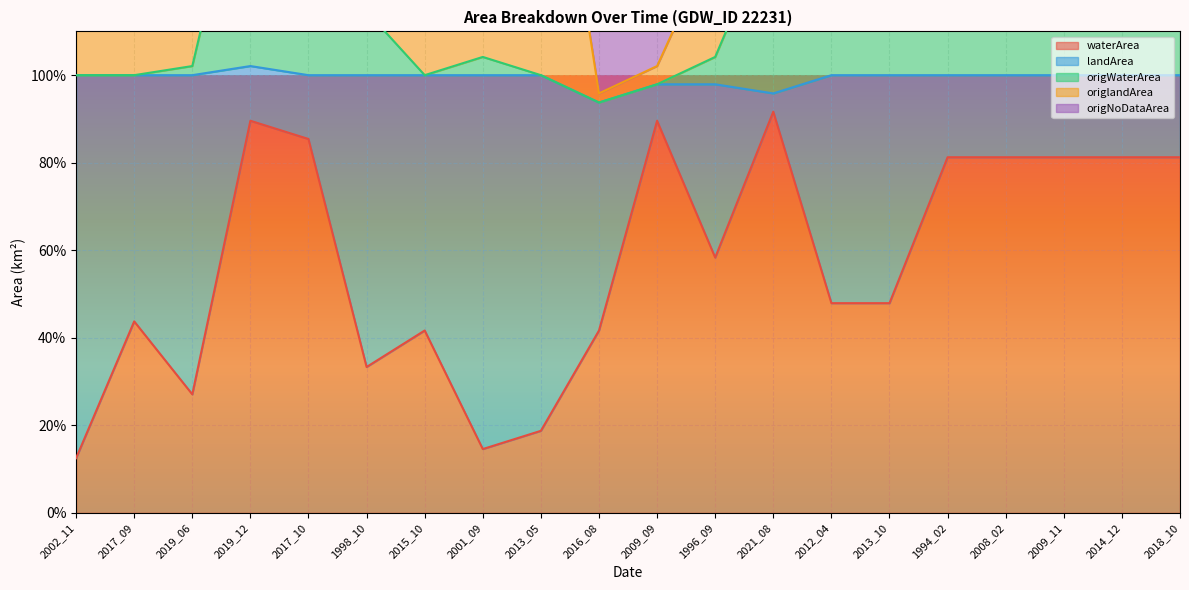

Which series has the largest range (max minus min)?

origNoDataArea